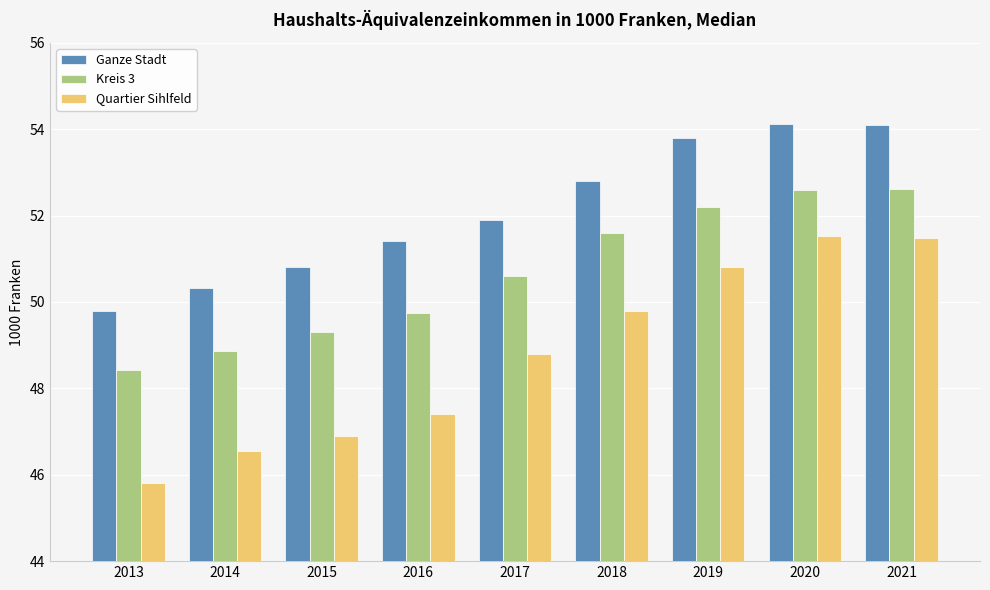

What is the value of the Quartier Sihlfeld bar at the 3rd from the left?

46.9